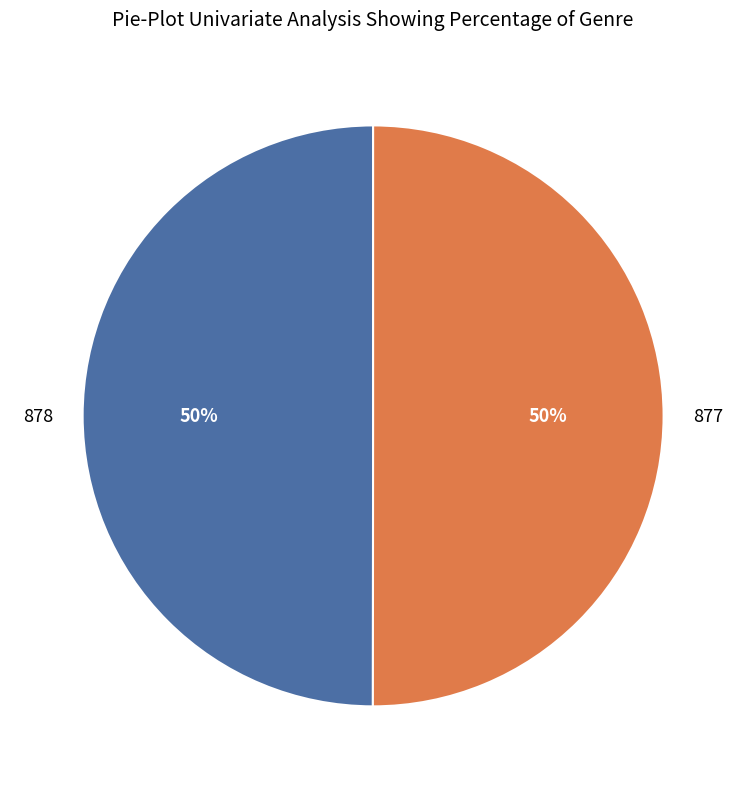

Is it true that 877 is 50% of the pie?

True